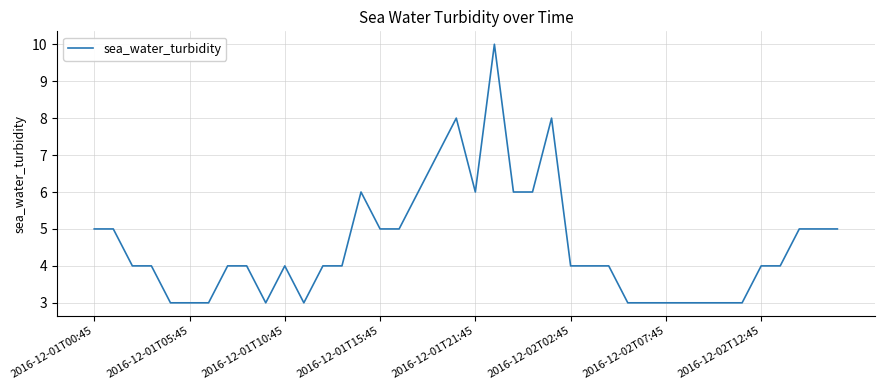

What is the greatest value displayed?

10